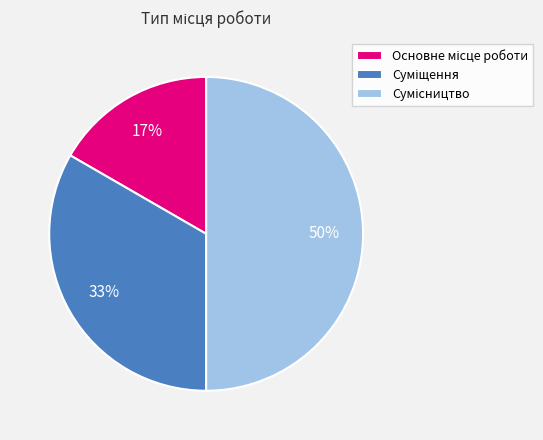

To the nearest percent, what is the average slice percentage?

33%